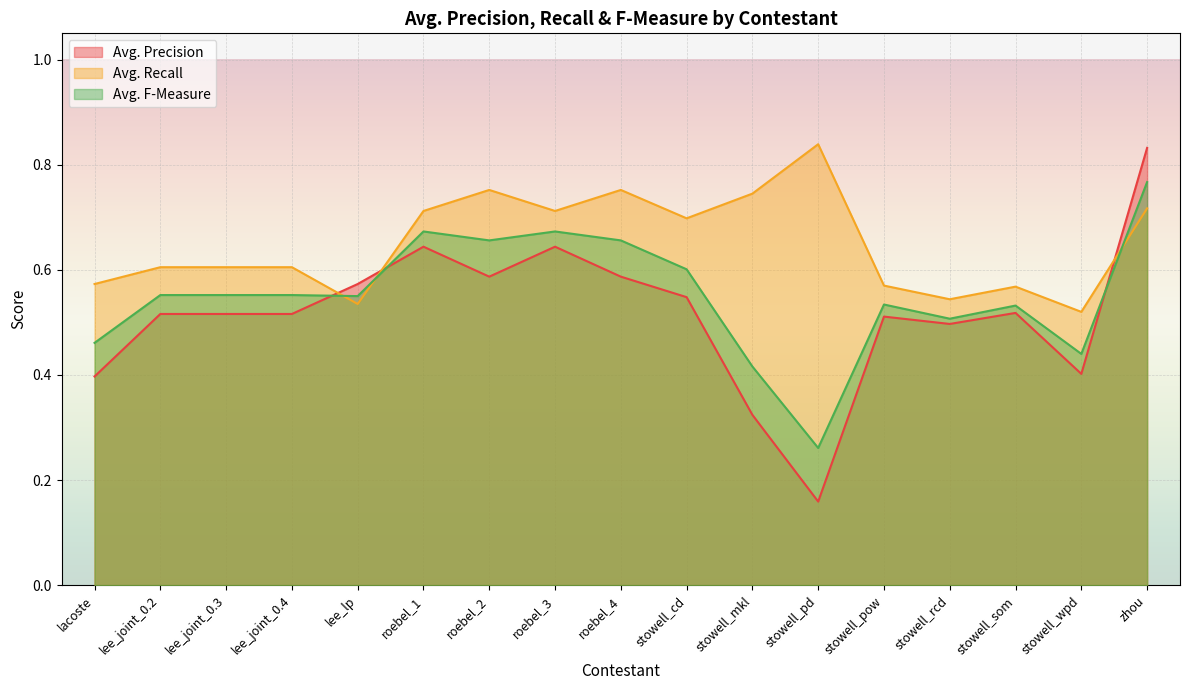

Count the Avg. Recall values in the range 0 to 1.

17